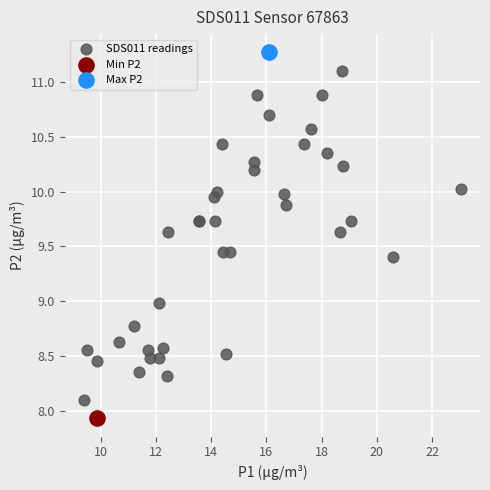

What are all the series names shown in the legend?

SDS011 readings, Min P2, Max P2